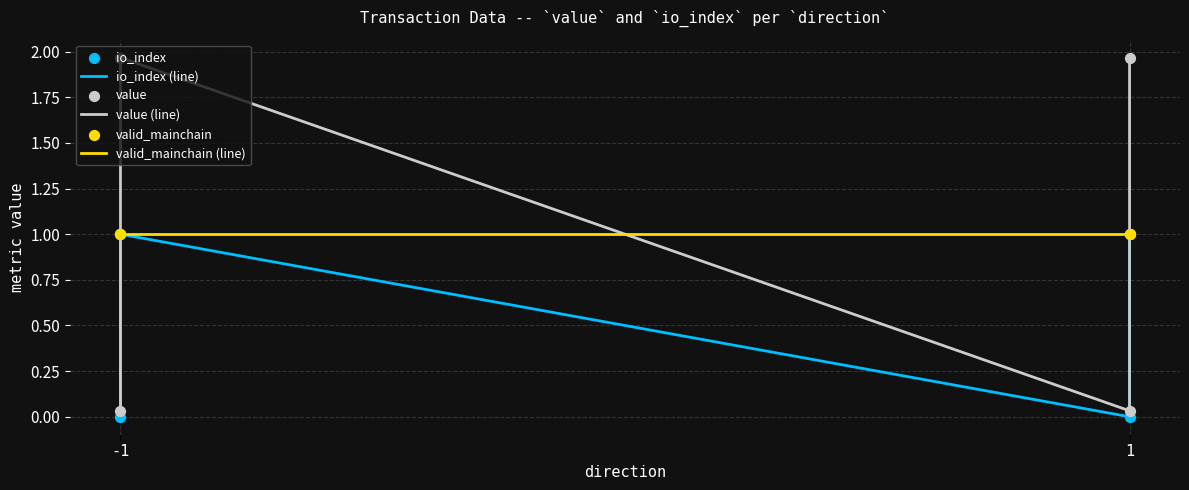

Which series has the largest total across all categories?

value (line)